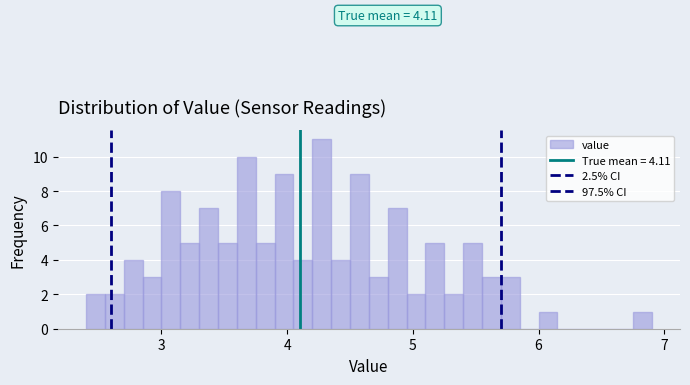

Around what value on the x-axis is the tallest bar? Give the approximate position of its centre, as read against the axis.

4.3